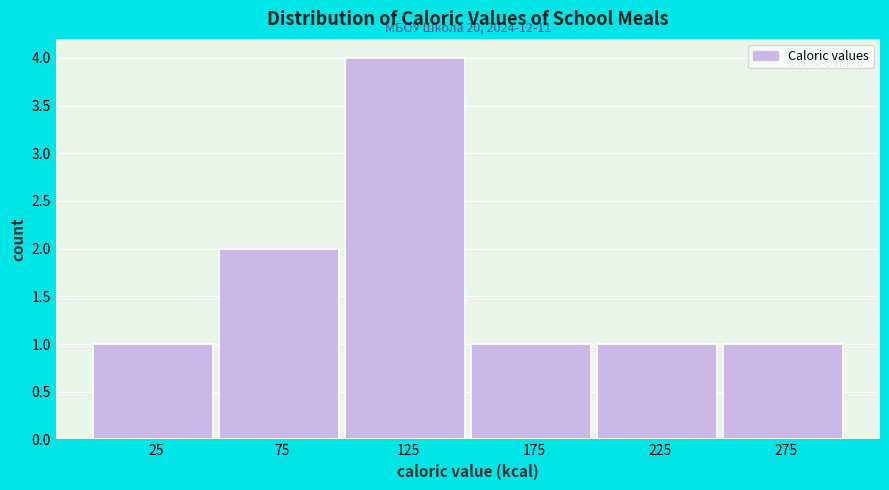

Over which range of the x-axis is the bar tallest?

100 to 150